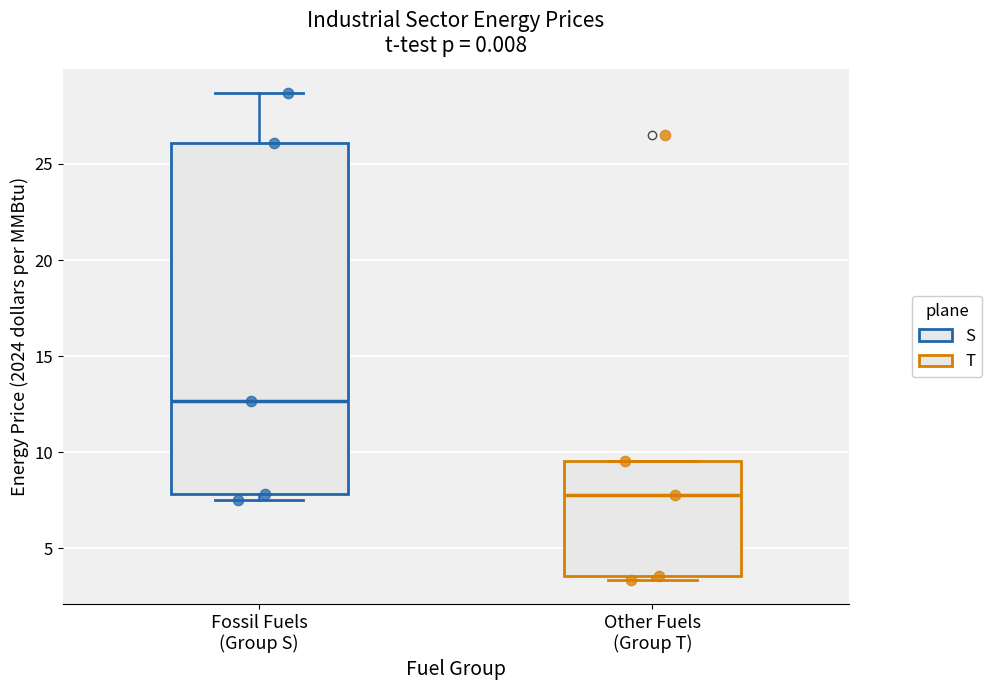

Comparing the boxes themselves (not the whiskers), which one is the tallest?

Fossil Fuels (Group S)